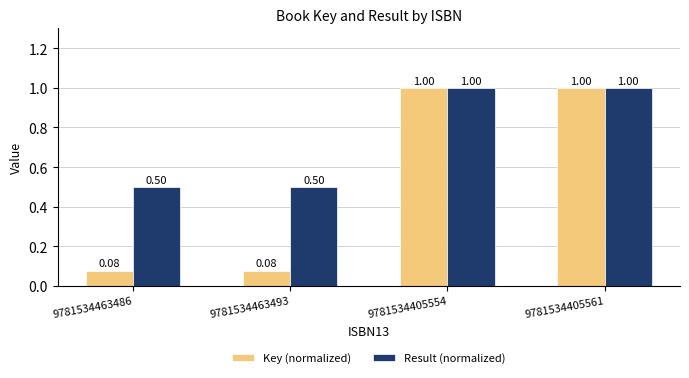

What is the sum of all Key (normalized) values?

2.2